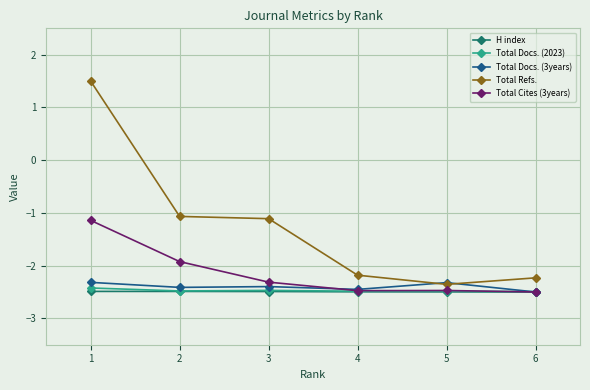

True or false: Total Refs. and Total Docs. (2023) intersect in this chart.

False